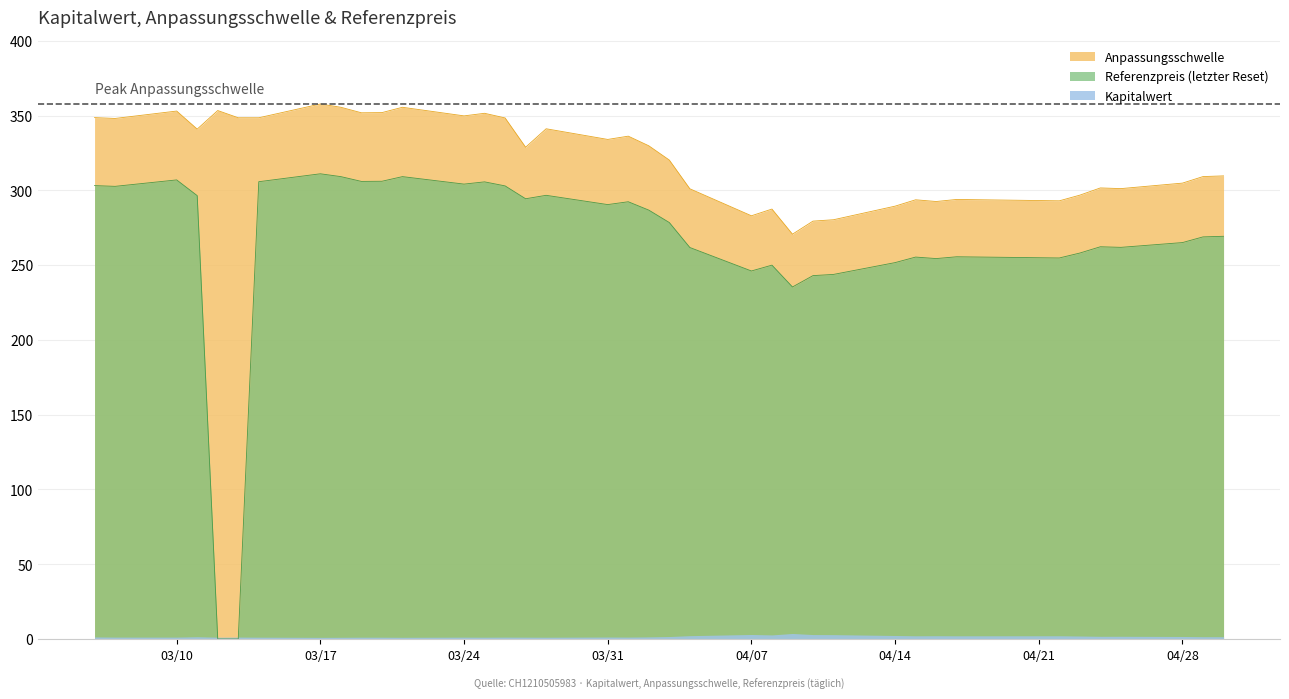

At which category is the sum across all series the highest?

2025-03-17